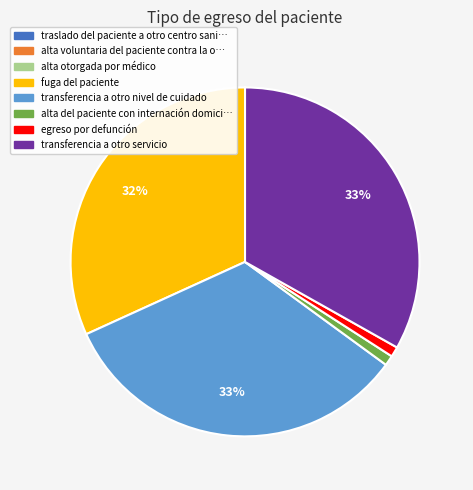

The egreso por defunción slice represents 1% of the pie. True or false?

True